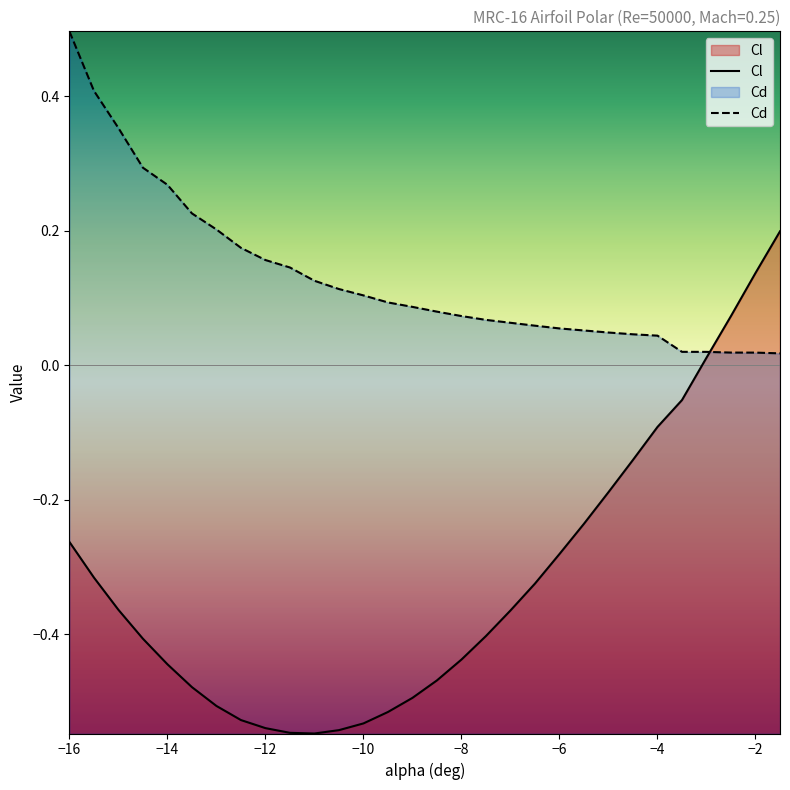

Reading left to right, list all the values displayed in this chart.

Cl: -16=-0.3	-15.5=-0.3	-15=-0.4	-14.5=-0.4	-14=-0.4	-13.5=-0.5	-13=-0.5	-12.5=-0.5	-12=-0.5	-11.5=-0.5	-11=-0.5	-10.5=-0.5	-10=-0.5	-9.5=-0.5	-9=-0.5	-8.5=-0.5	-8=-0.4	-7.5=-0.4	-7=-0.4	-6.5=-0.3	-6=-0.3	-5.5=-0.2	-5=-0.2	-4.5=-0.1	-4=-0.1	-3.5=-0.1	-3=0.0	-2.5=0.1	-2=0.1	-1.5=0.2
Cd: -16=0.5	-15.5=0.4	-15=0.4	-14.5=0.3	-14=0.3	-13.5=0.2	-13=0.2	-12.5=0.2	-12=0.2	-11.5=0.1	-11=0.1	-10.5=0.1	-10=0.1	-9.5=0.1	-9=0.1	-8.5=0.1	-8=0.1	-7.5=0.1	-7=0.1	-6.5=0.1	-6=0.1	-5.5=0.1	-5=0.0	-4.5=0.0	-4=0.0	-3.5=0.0	-3=0.0	-2.5=0.0	-2=0.0	-1.5=0.0